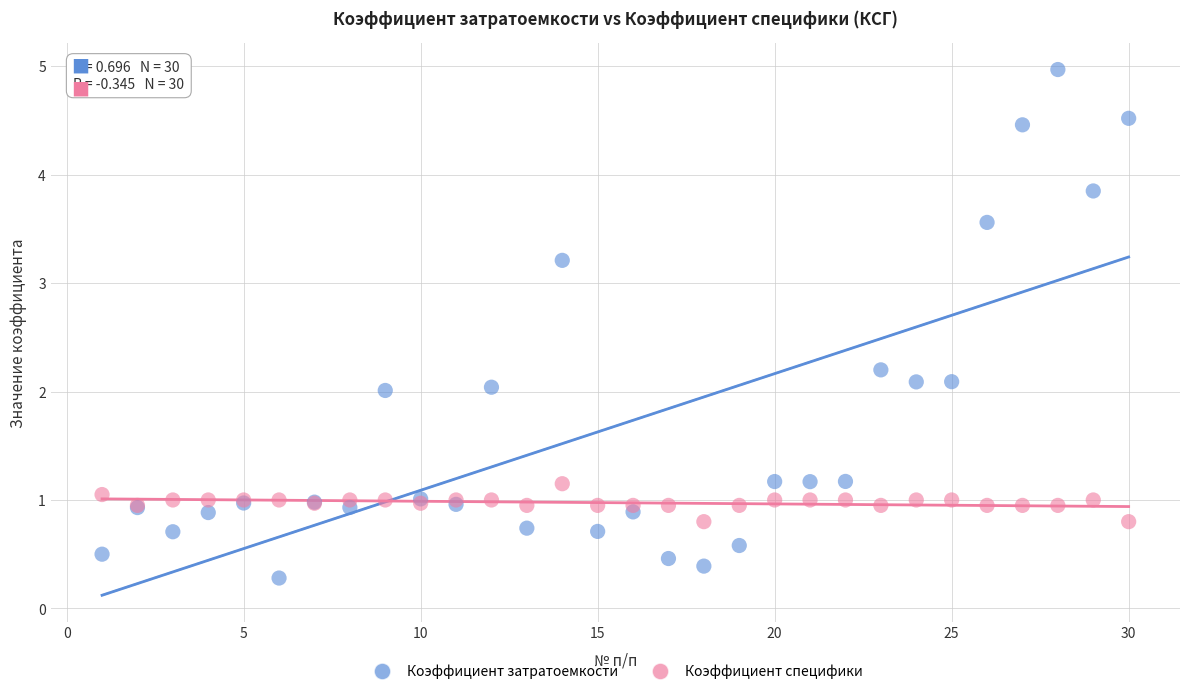

Which series has the widest spread of Y values?

Коэффициент затратоемкости